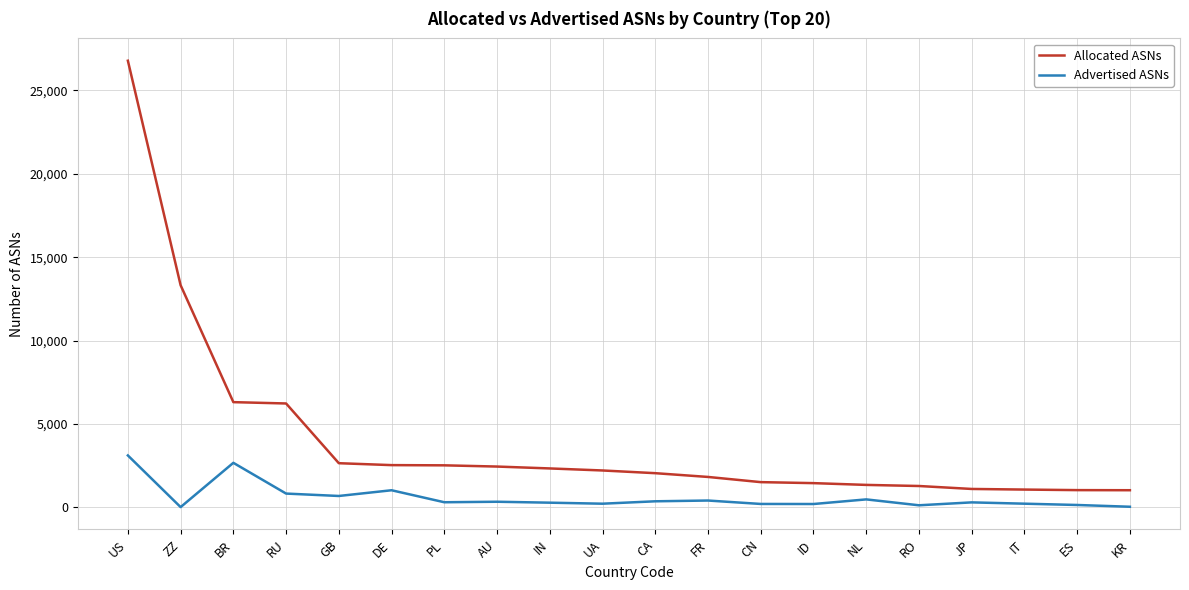

The value of Allocated ASNs at CA is 1123. True or false?

False